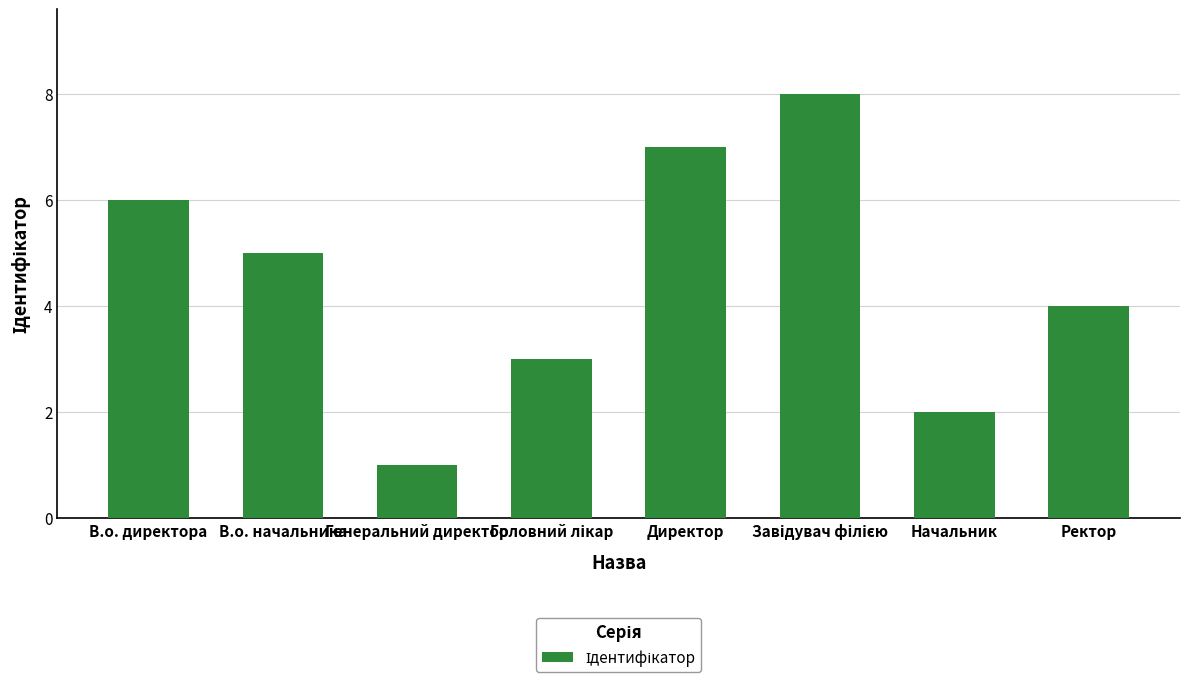

What is the difference between the maximum and minimum values?

7